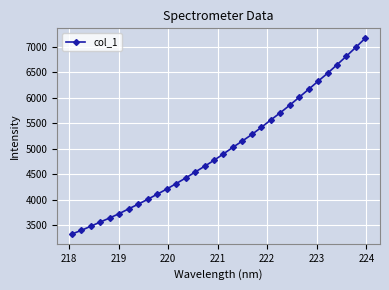

What is the difference between the second highest and second lowest values?

3579.3